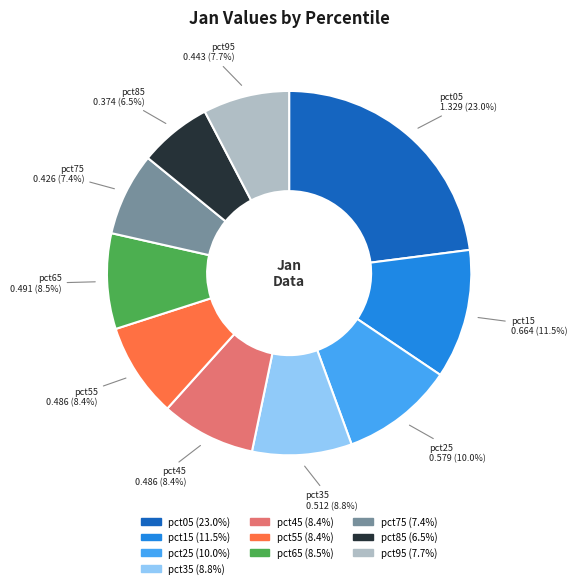

Does pct45 represent more than half of the total?

No